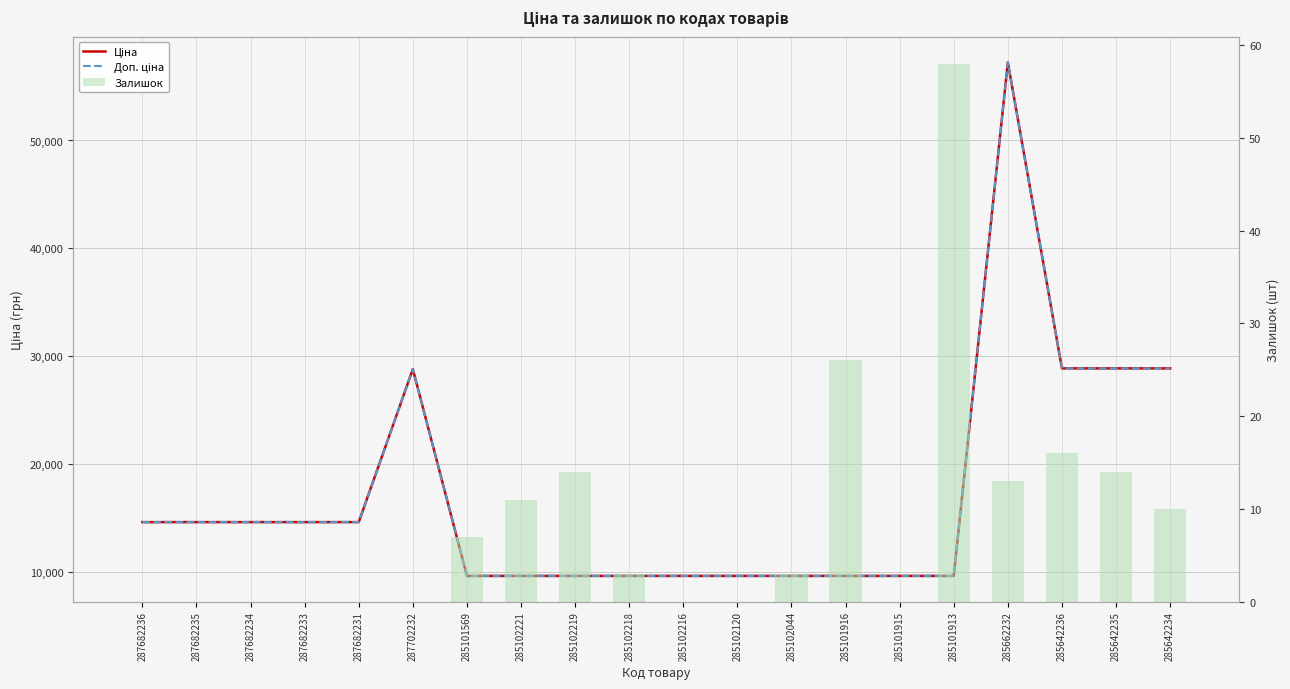

True or false: Ціна has a value of 38961.4 at 285642235.

False